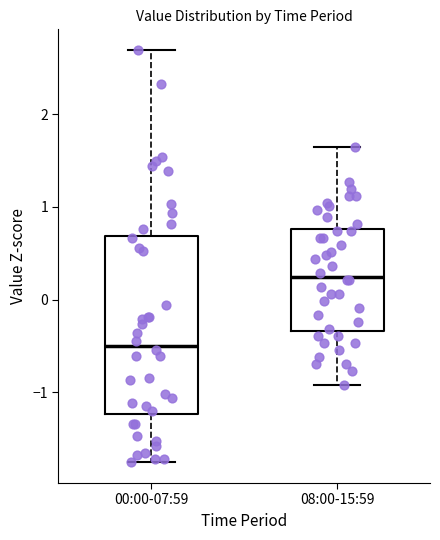

Where is the lower edge of the box for 08:00-15:59 on the y-axis? The values are not printed on the chart, so give them approximately, as read against the axis.

-0.3